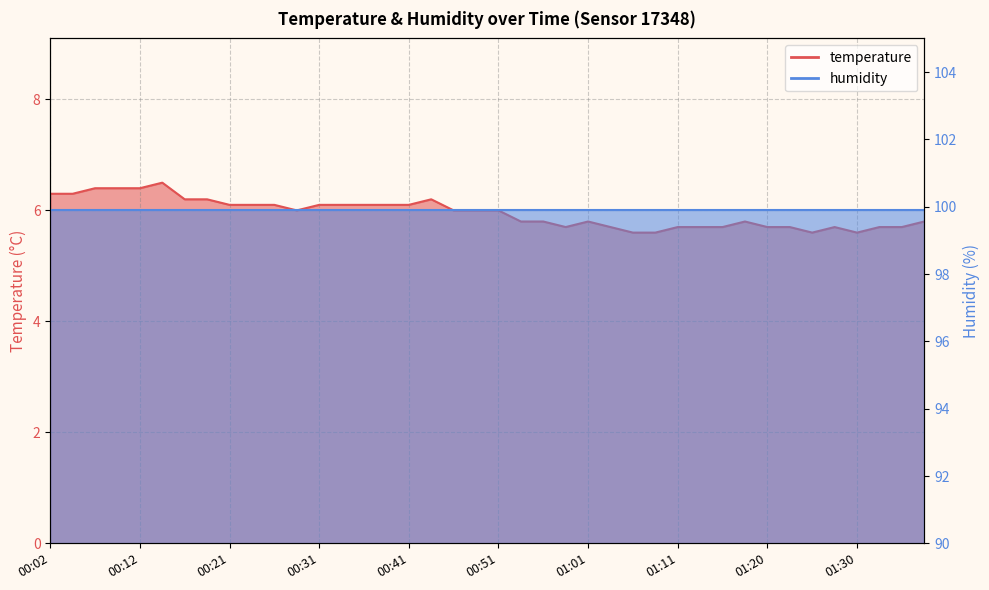

What is the label of the 37th point from the left?

01:30